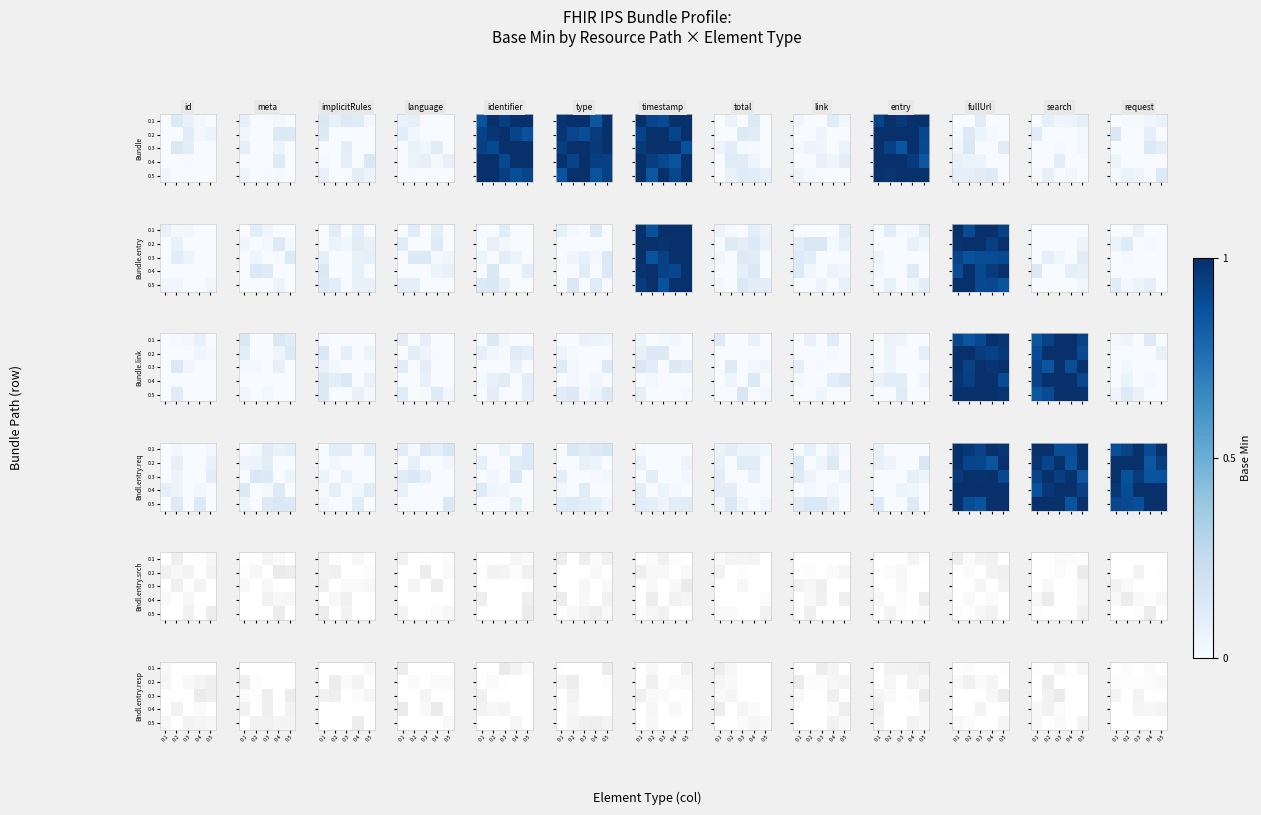

The value of 0.2 at 0.1 is 0.0. True or false?

False